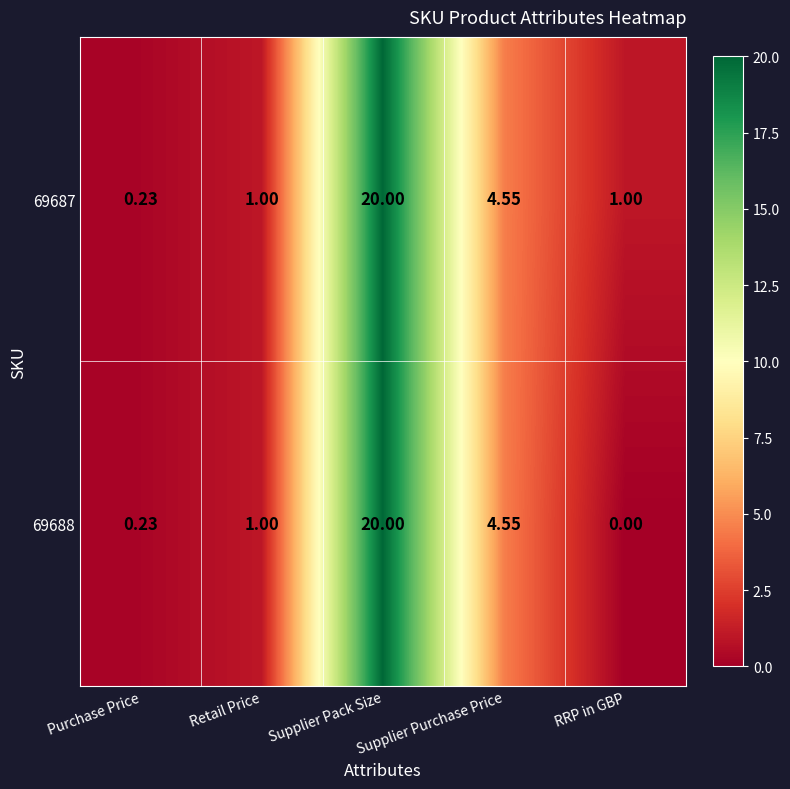

At which category is the sum across all series the highest?

Supplier Pack Size